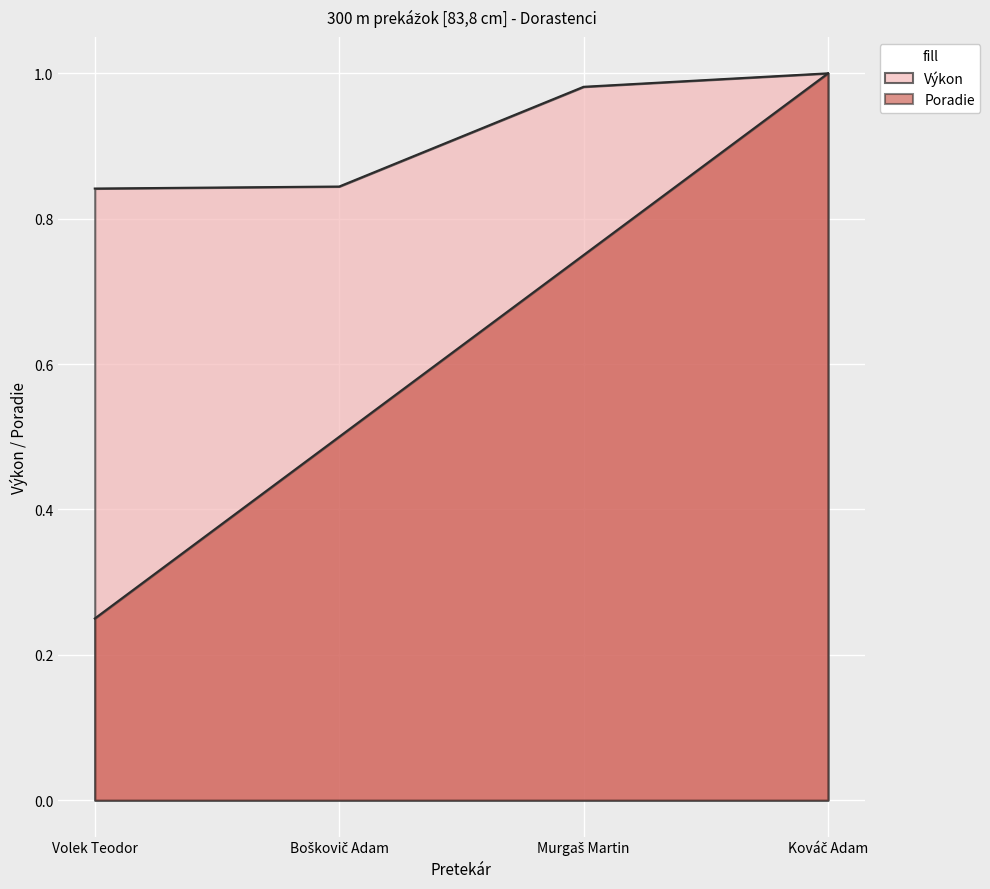

True or false: Poradie and Výkon cross at least once.

False